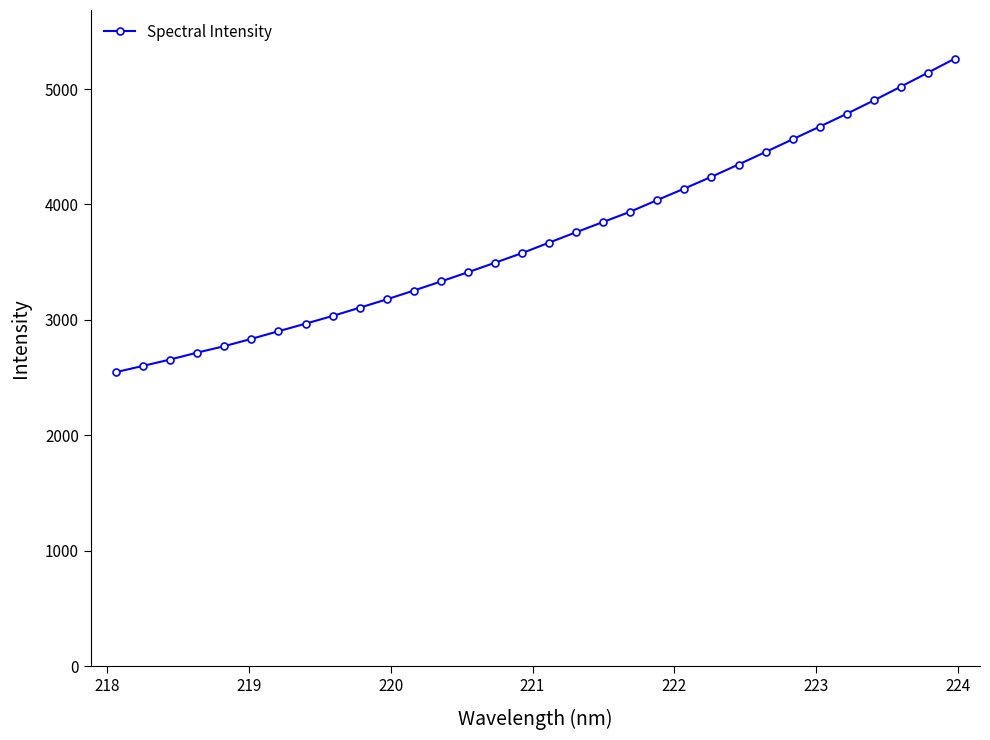

What is the difference between the second highest and minimum values?

2594.4